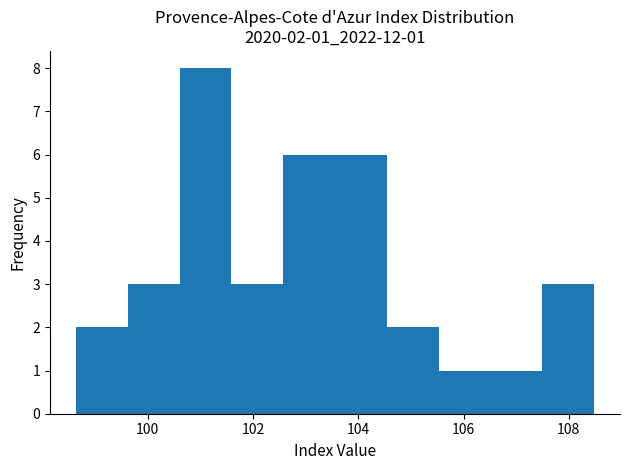

Over which range of the x-axis is the bar tallest?

100.6 to 101.6